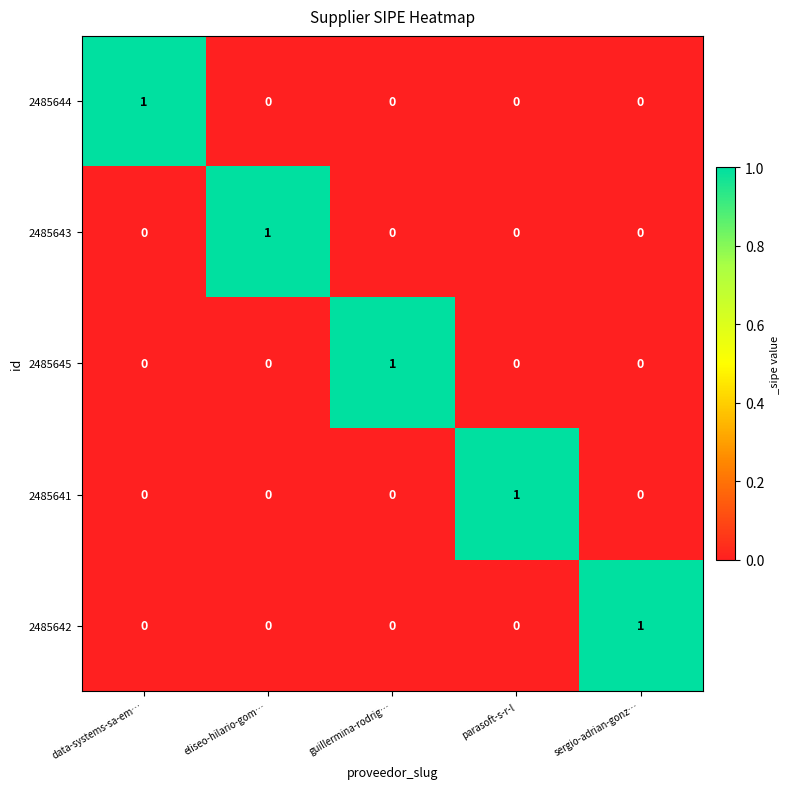

At which label does 2485643 reach its peak?

eliseo-hilario-gom…